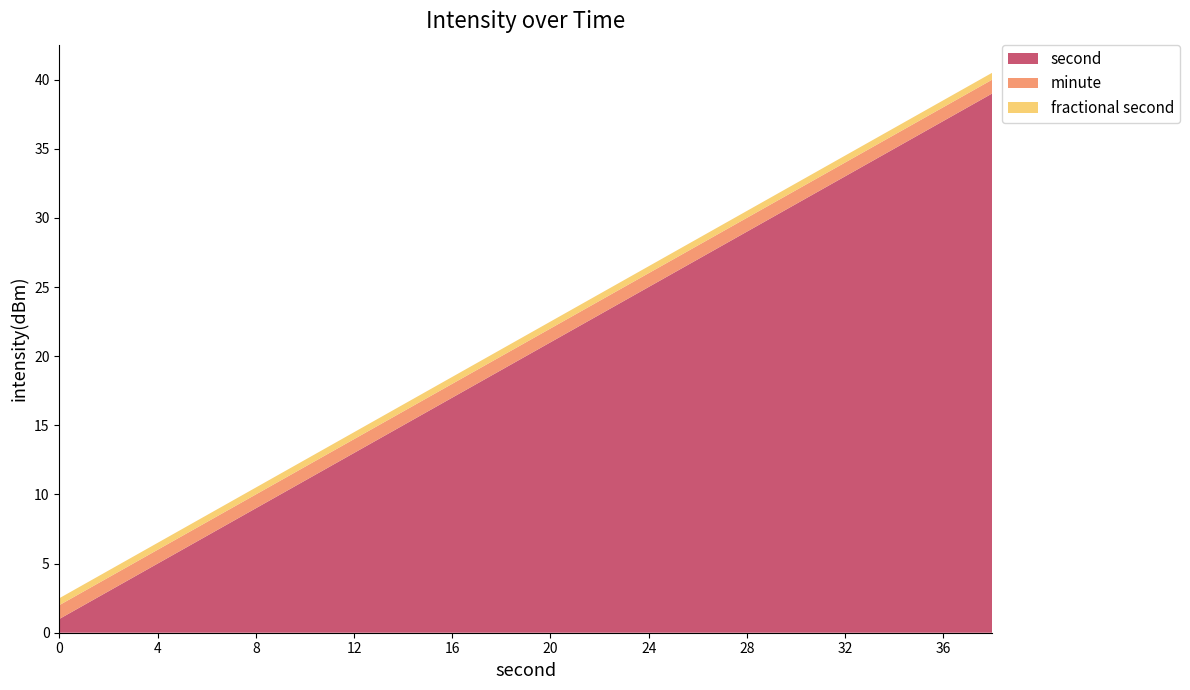

What is the lowest value of the second series?

1.0